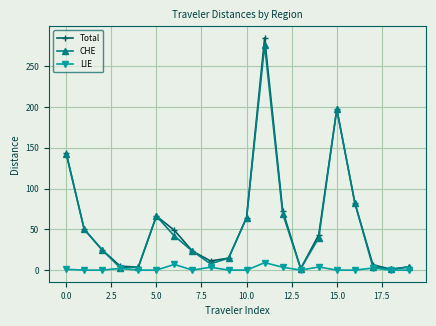

What is the highest value of the Total series?

284.6